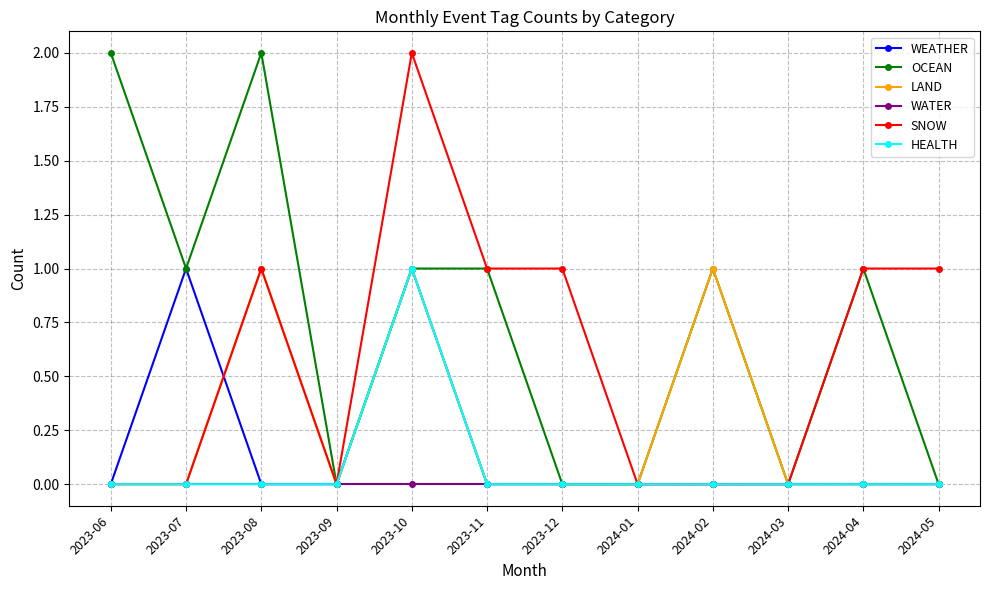

Does the chart display data point markers on the line(s)?

Yes